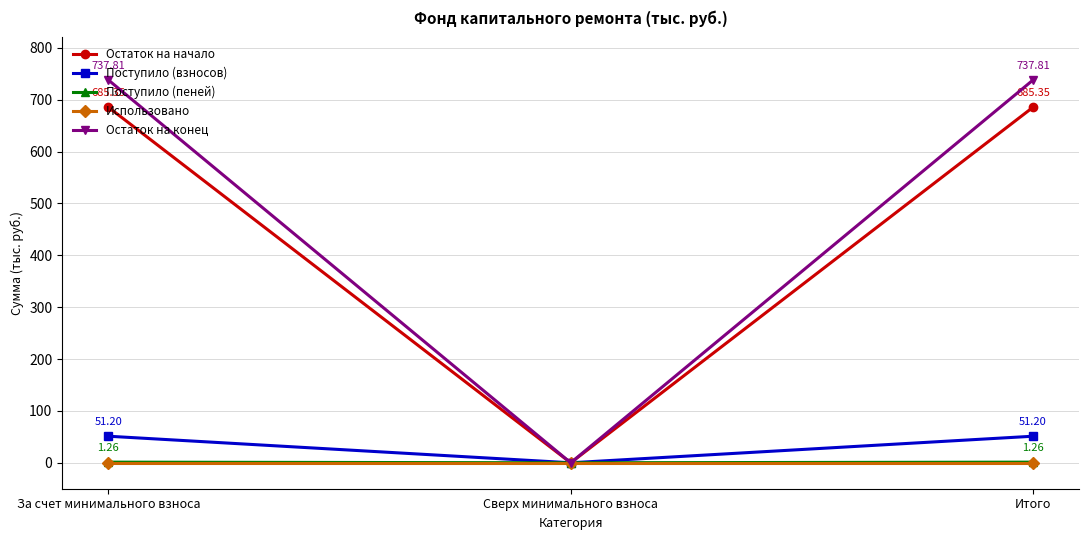

Is the value of Остаток на начало at За счет минимального взноса greater than the value of Поступило (взносов) at За счет минимального взноса?

Yes